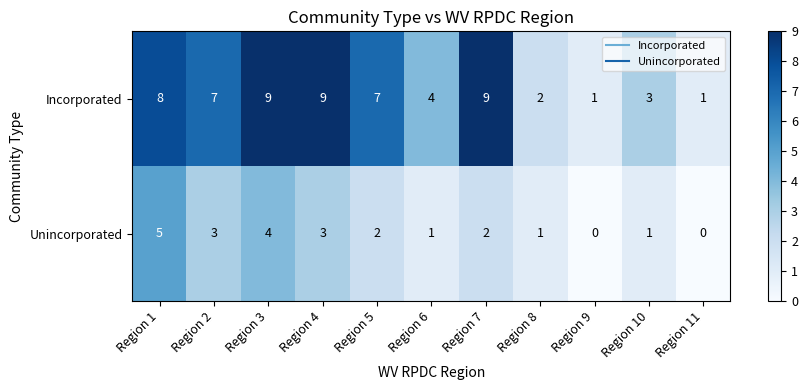

Which series changed the most between Region 9 and Region 10?

Incorporated